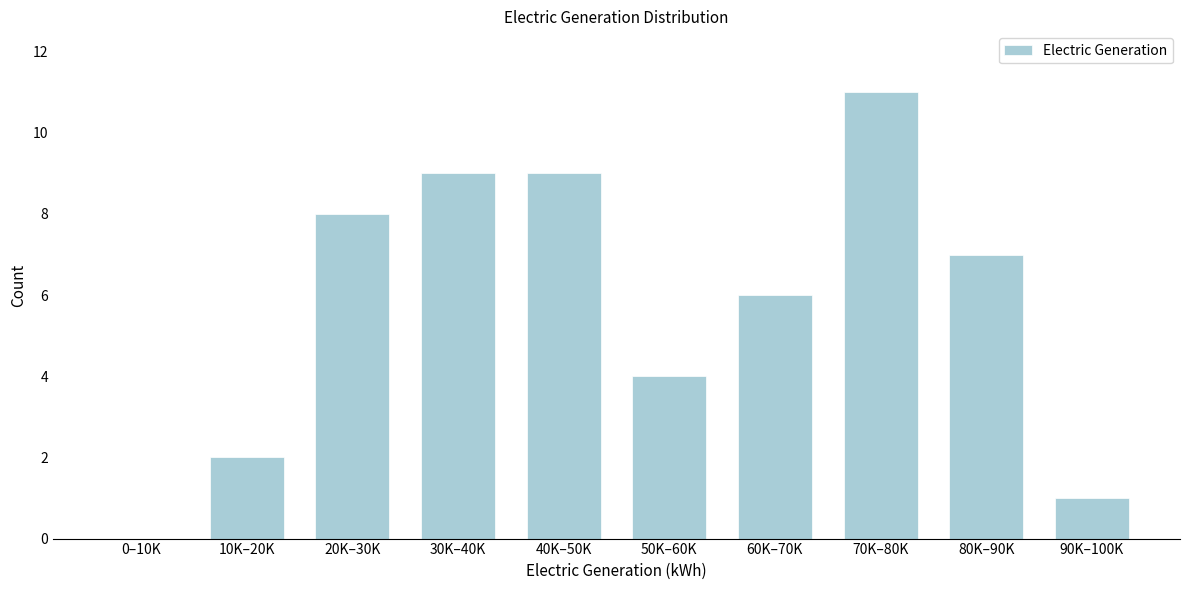

Reading left to right, what are all the values shown in this chart?

0–10K=0	10K–20K=2	20K–30K=8	30K–40K=9	40K–50K=9	50K–60K=4	60K–70K=6	70K–80K=11	80K–90K=7	90K–100K=1